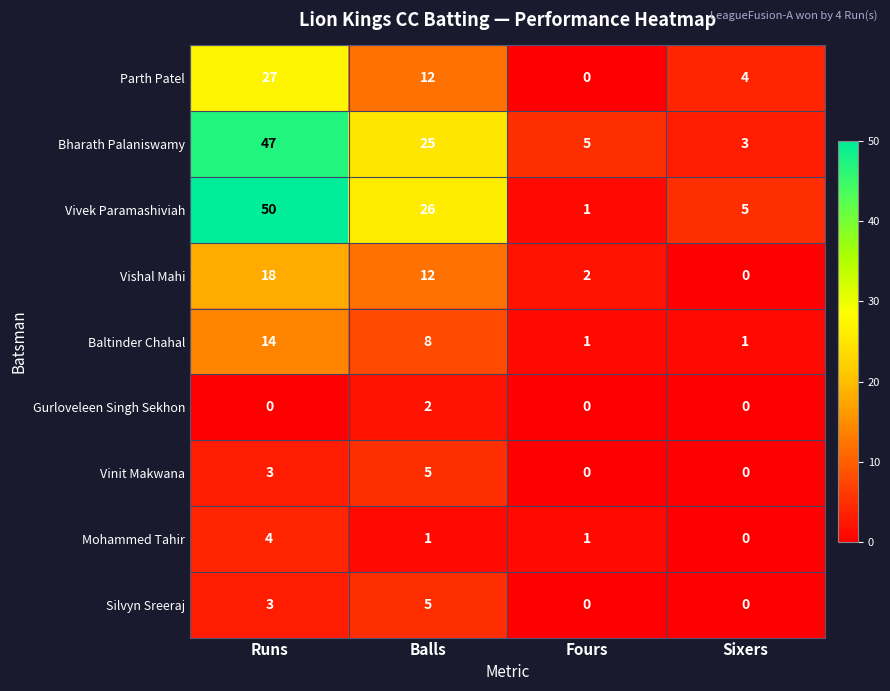

Rank the categories by Vivek Paramashiviah value from lowest to highest.

Fours, Sixers, Balls, Runs